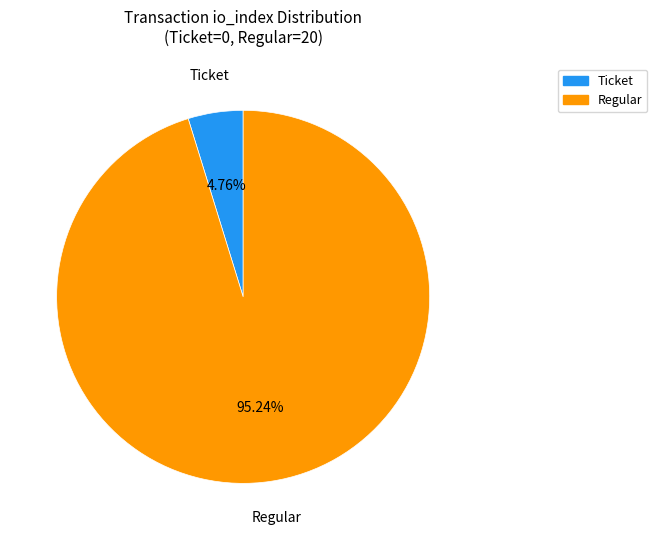

To the nearest percent, what is the average slice percentage?

50%